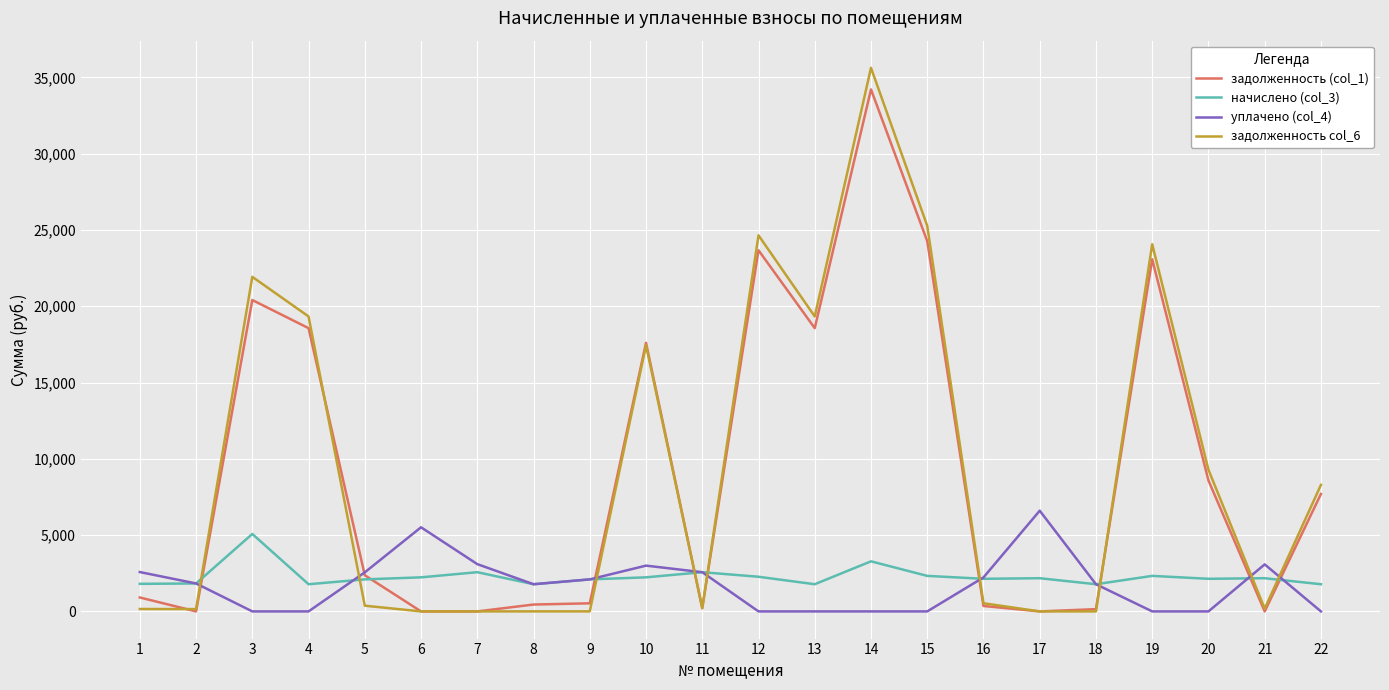

At which label does задолженность col_6 reach its peak?

14